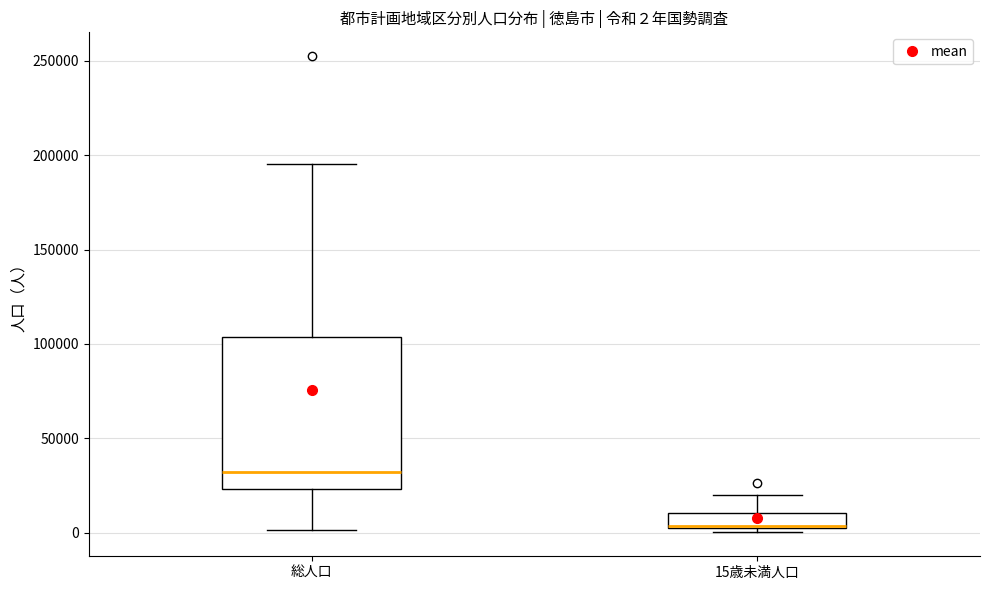

Which box is the tallest, from its lower edge to its upper edge?

総人口